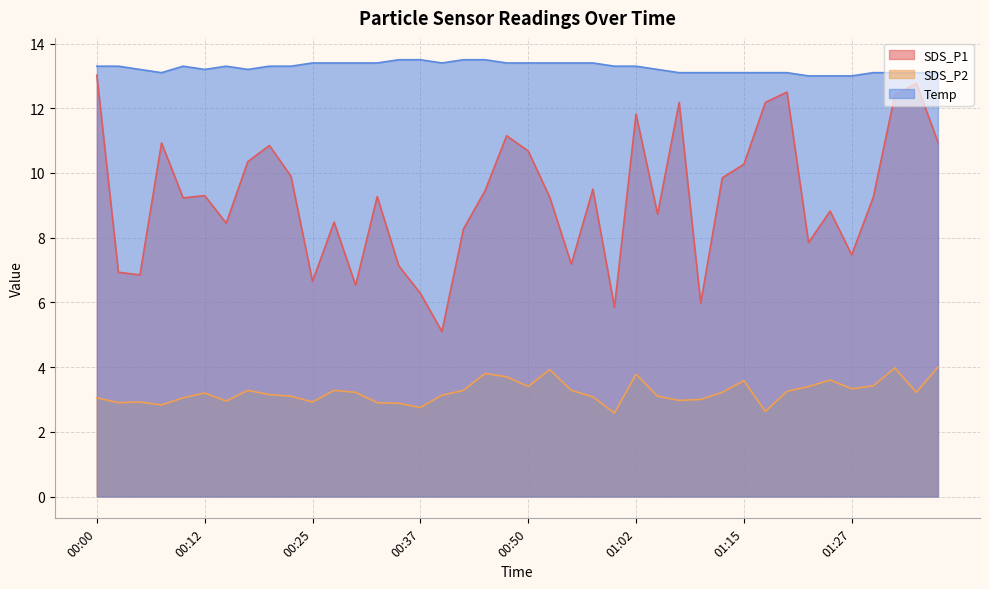

The SDS_P2 series shows 2.6 at 01:37. True or false?

False